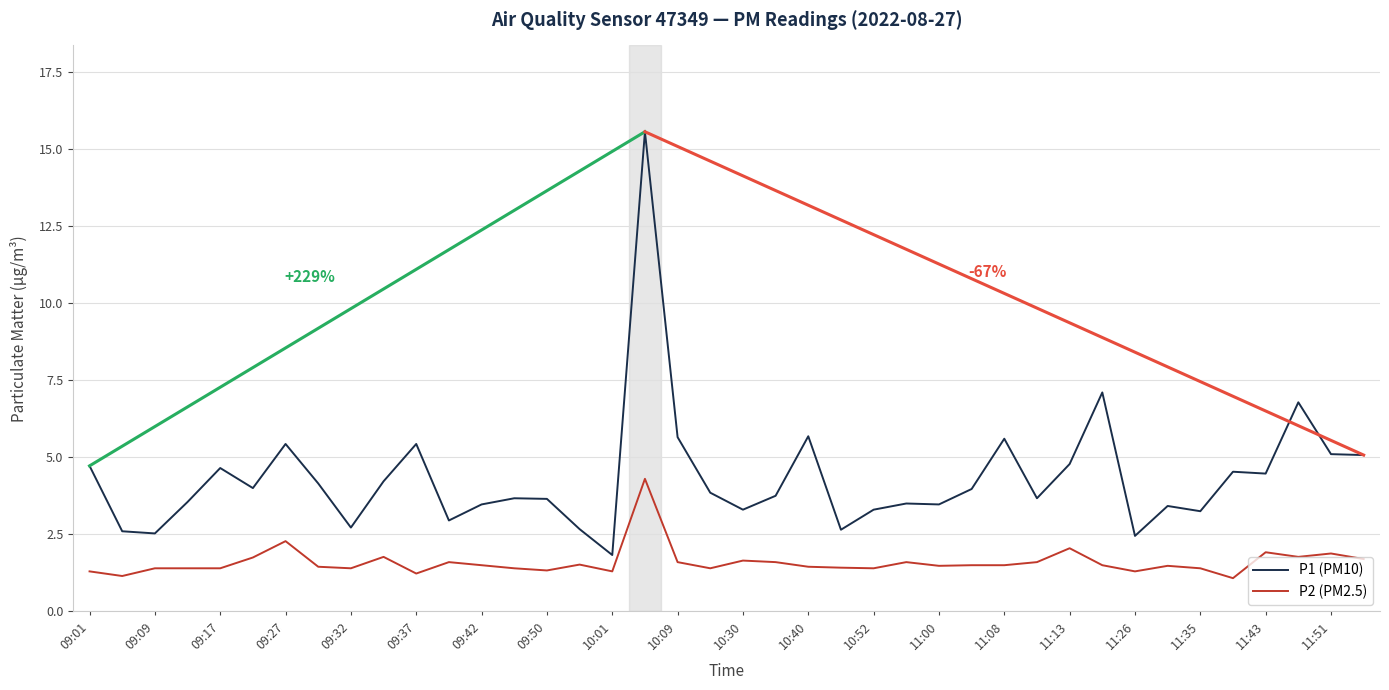

What is the lowest value of the P2 (PM2.5) series?

1.1